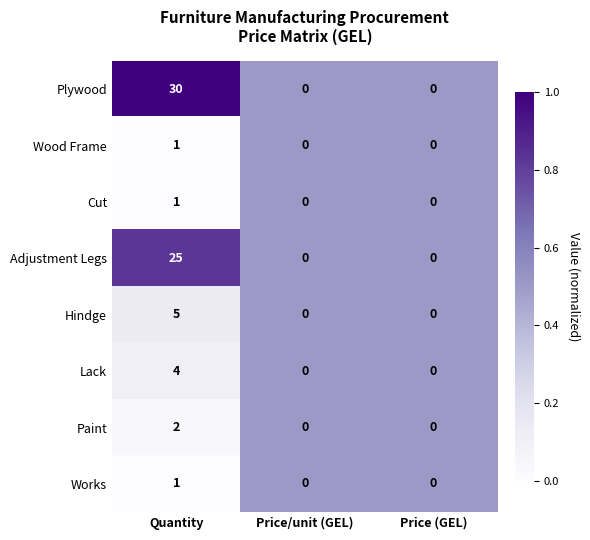

Reading left to right, transcribe all the data shown in this chart.

Plywood: Quantity=30	Price/unit (GEL)=0	Price (GEL)=0
Wood Frame: Quantity=1	Price/unit (GEL)=0	Price (GEL)=0
Cut: Quantity=1	Price/unit (GEL)=0	Price (GEL)=0
Adjustment Legs: Quantity=25	Price/unit (GEL)=0	Price (GEL)=0
Hindge: Quantity=5	Price/unit (GEL)=0	Price (GEL)=0
Lack: Quantity=4	Price/unit (GEL)=0	Price (GEL)=0
Paint: Quantity=2	Price/unit (GEL)=0	Price (GEL)=0
Works: Quantity=1	Price/unit (GEL)=0	Price (GEL)=0